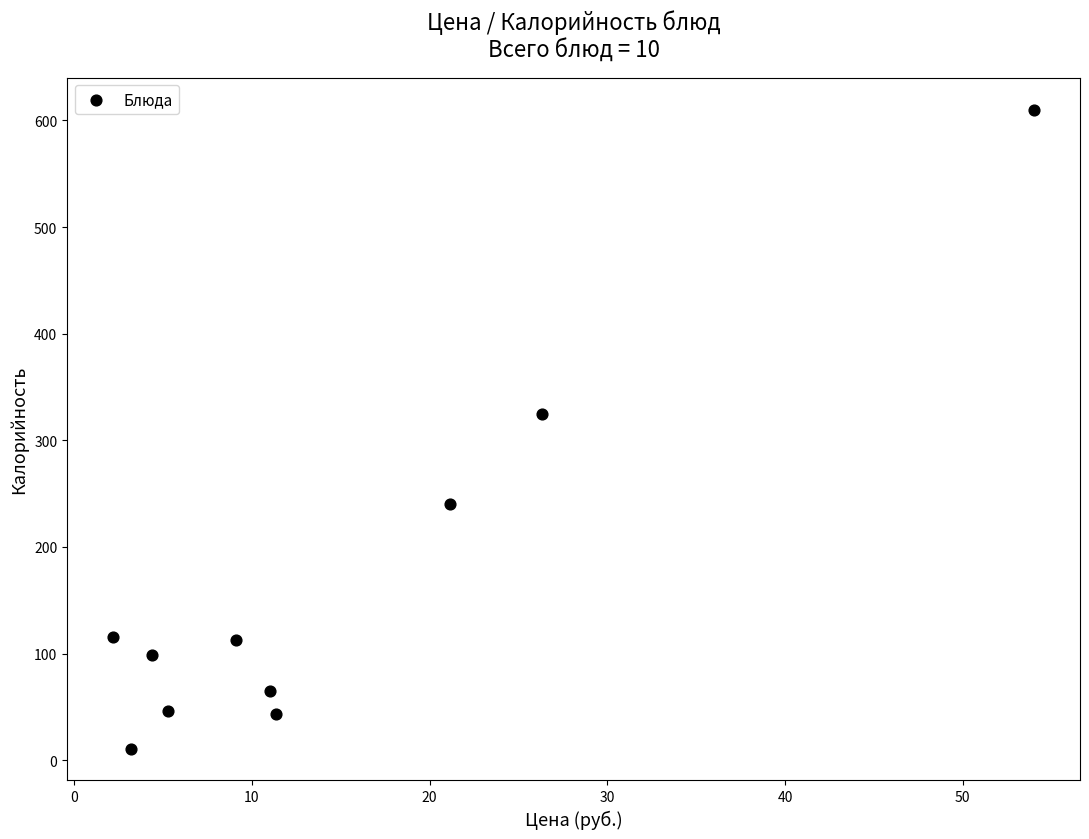

What is the average X value?

14.8